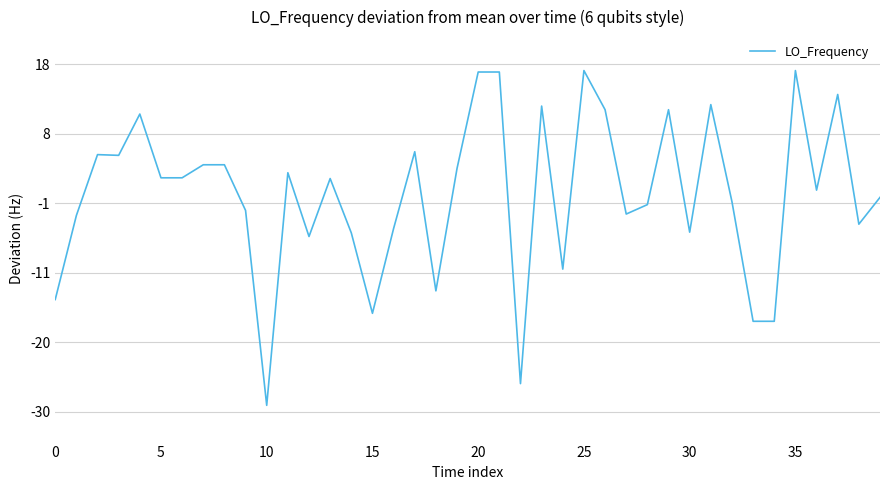

What is the difference between the maximum and minimum values?

46.2